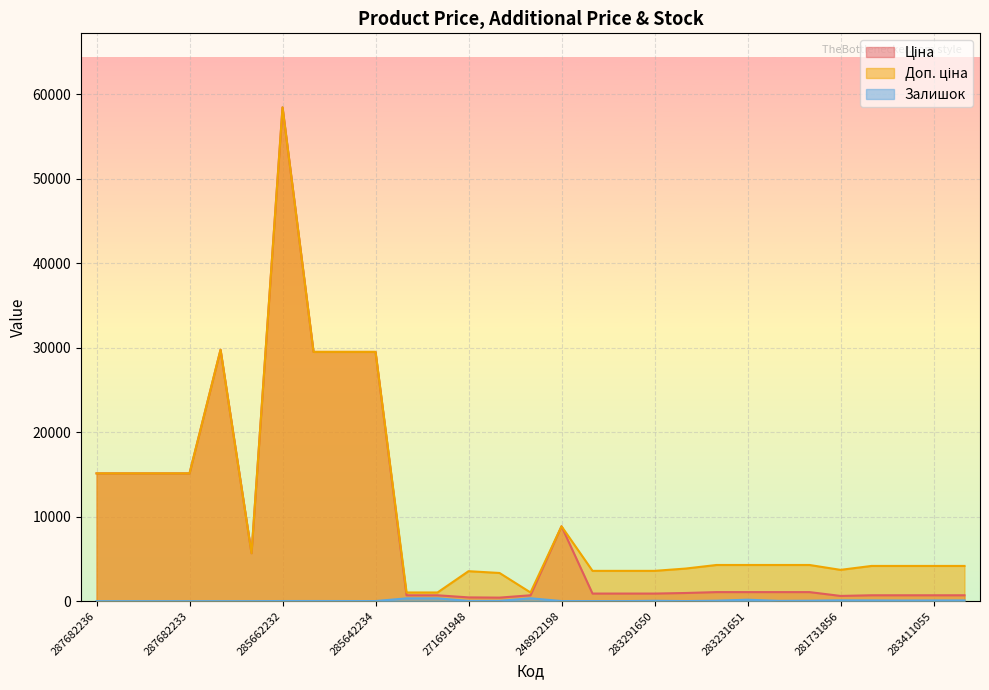

Between 287682235 and 283411055, which is larger?

287682235